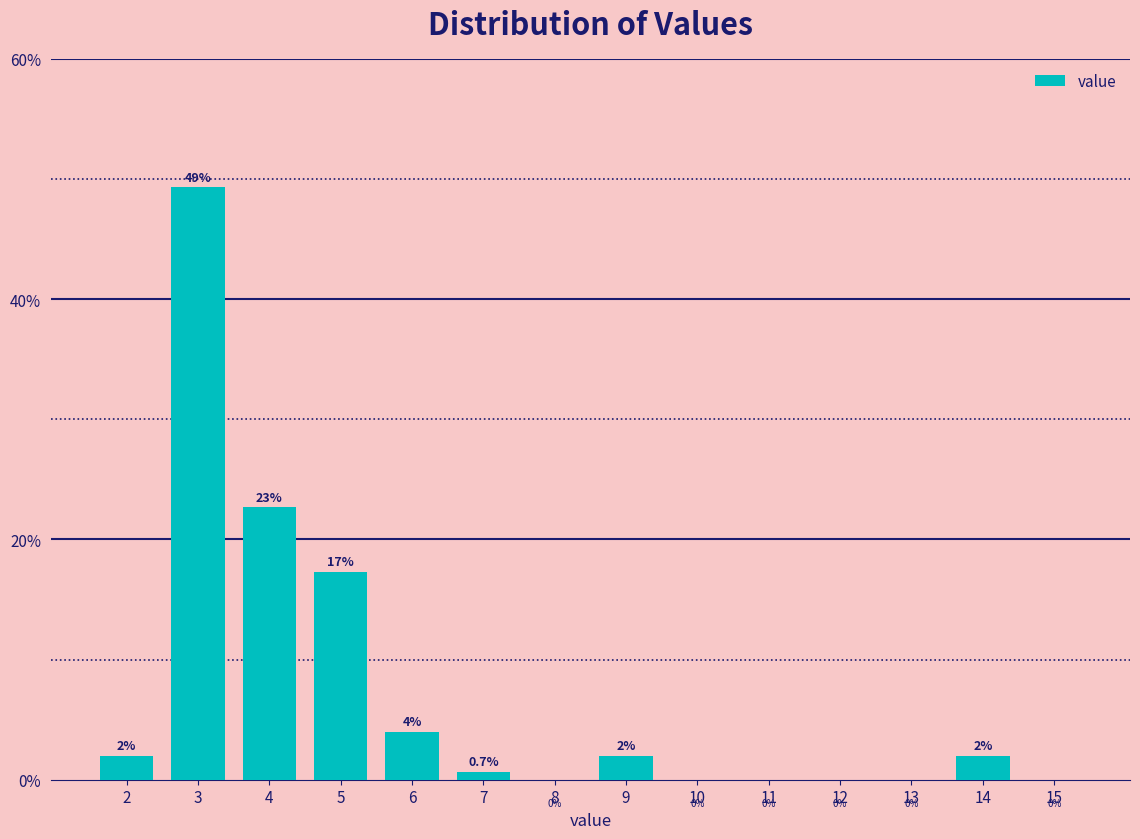

Reading right to left, transcribe all the data shown in this chart.

15=0.0	14=2.0	13=0.0	12=0.0	11=0.0	10=0.0	9=2.0	8=0.0	7=0.7	6=4.0	5=17.3	4=22.7	3=49.3	2=2.0